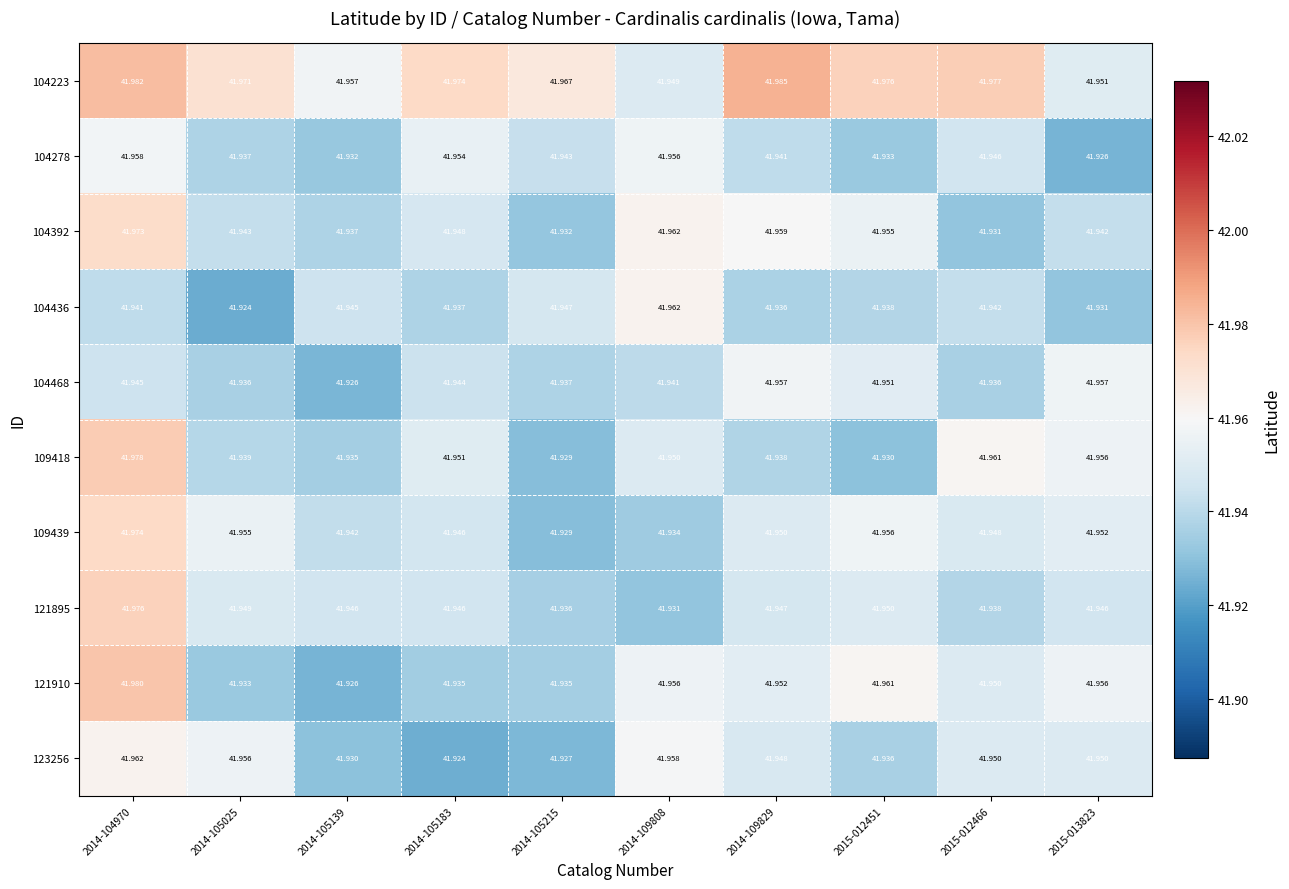

Between 2014-109808 and 2015-013823, which series saw the biggest shift?

104436